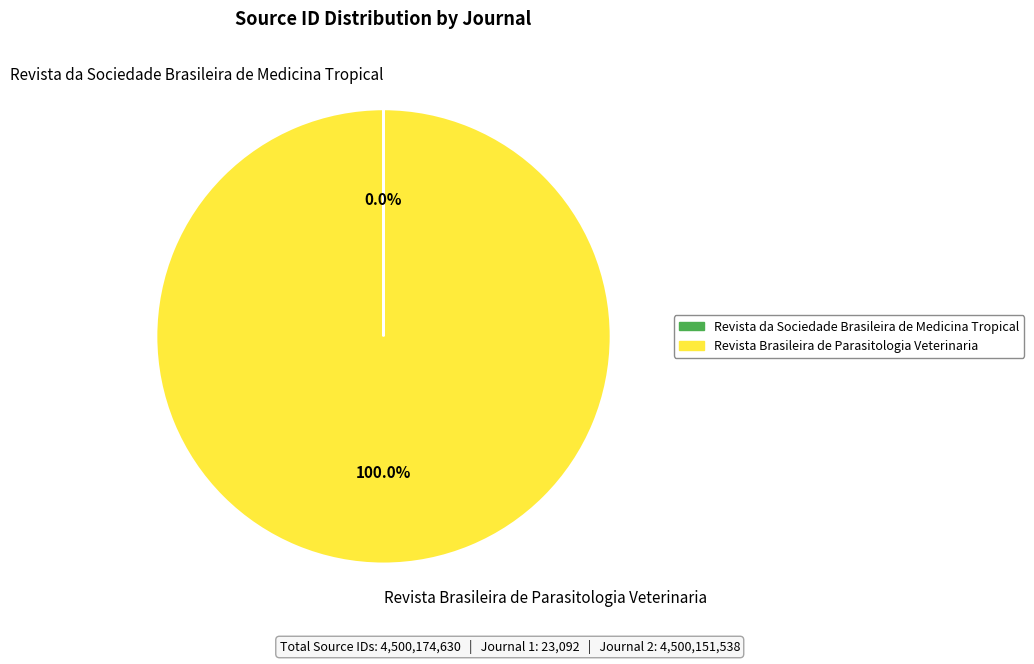

To the nearest percent, what is the average slice percentage?

50%